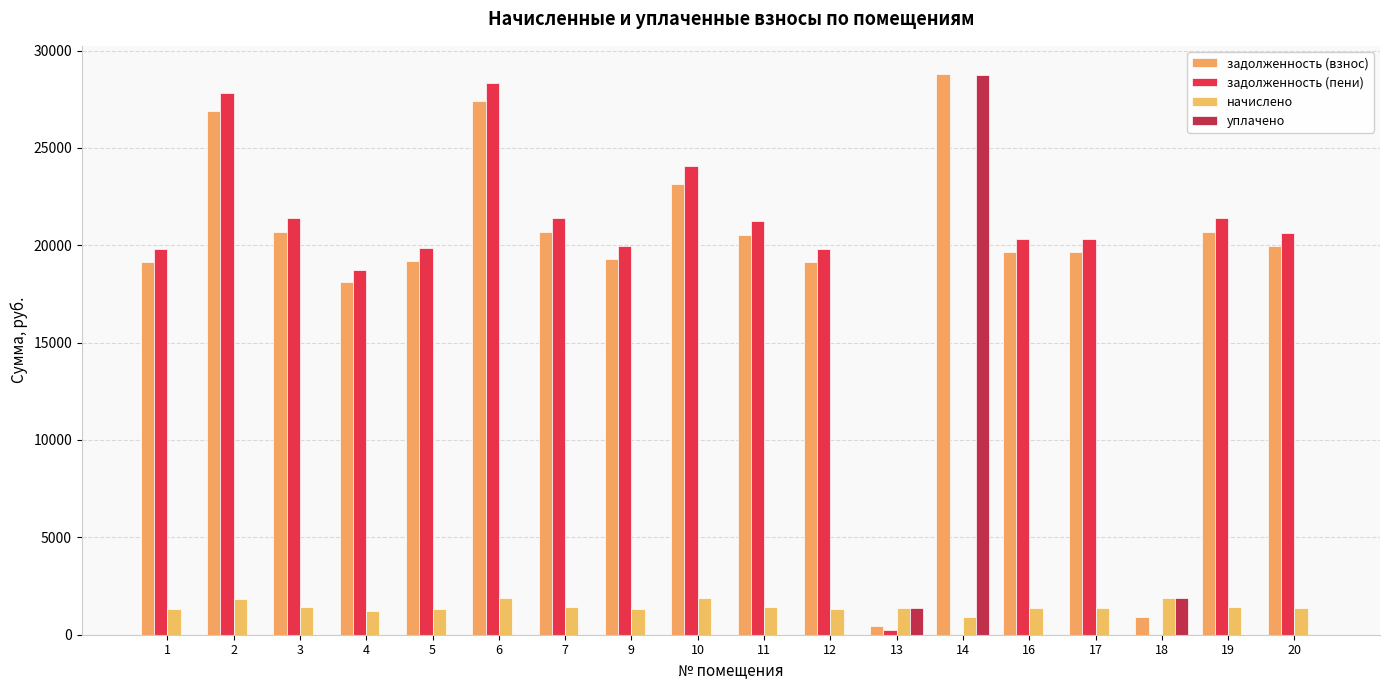

What is the lowest value of the начислено series?

908.8